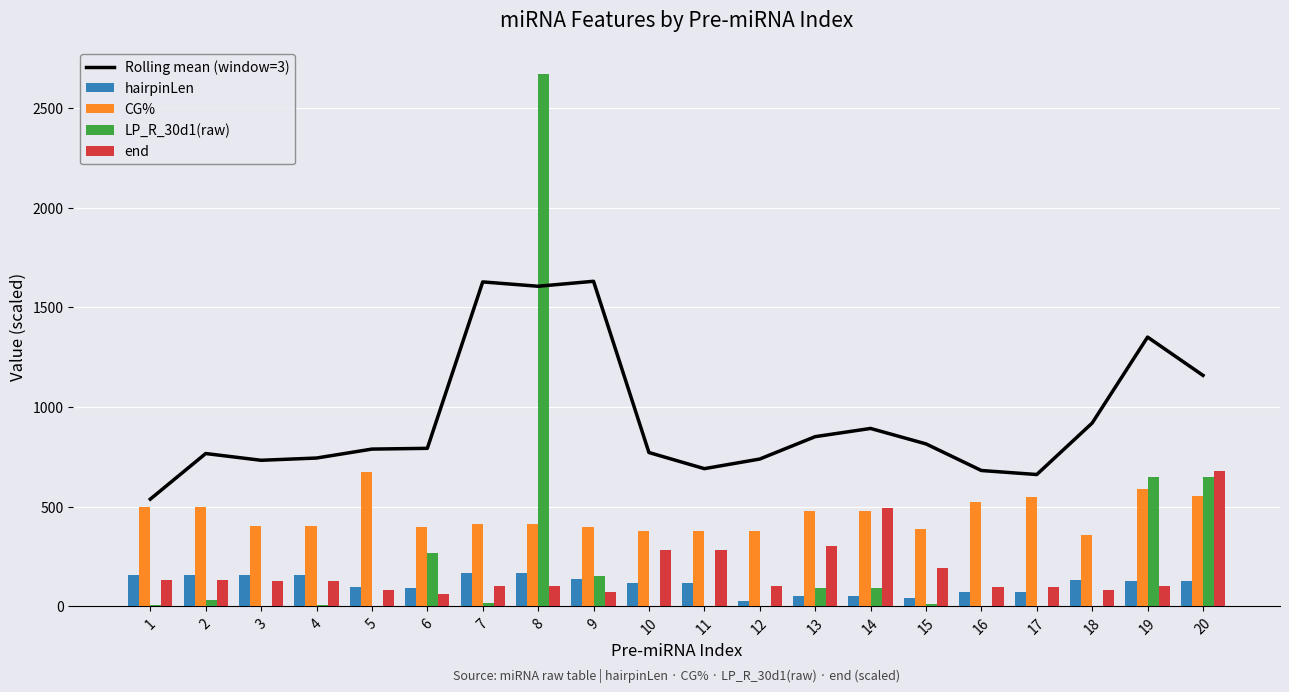

The value of CG% at 6 is 127.9. True or false?

False